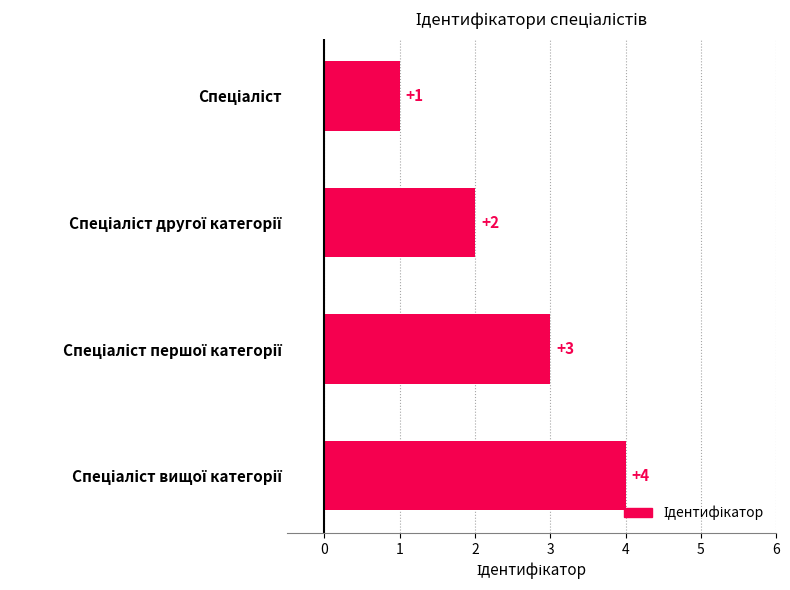

What is the difference between the maximum and minimum values?

3